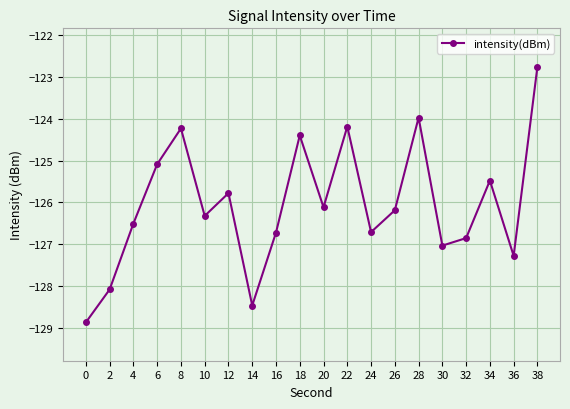

True or false: there are more than 1 points higher than both neighbors.

True